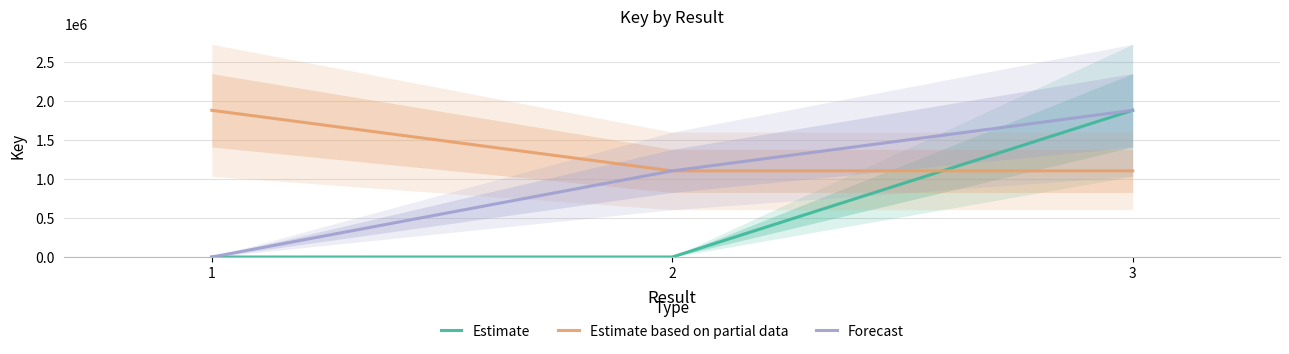

What is the value of the Estimate based on partial data bar at the 1st from the left?

1884703